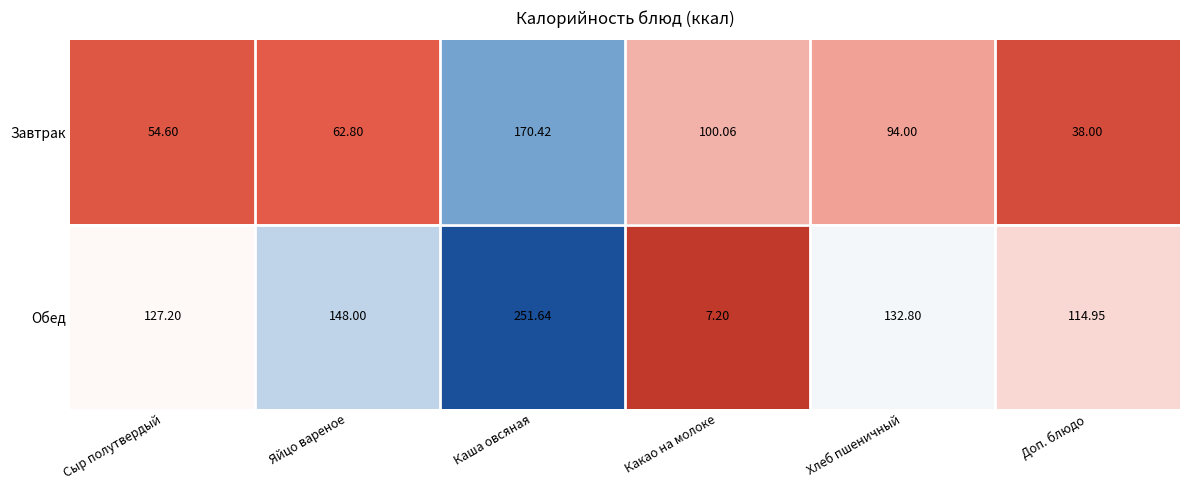

What is the greatest value displayed?

251.6